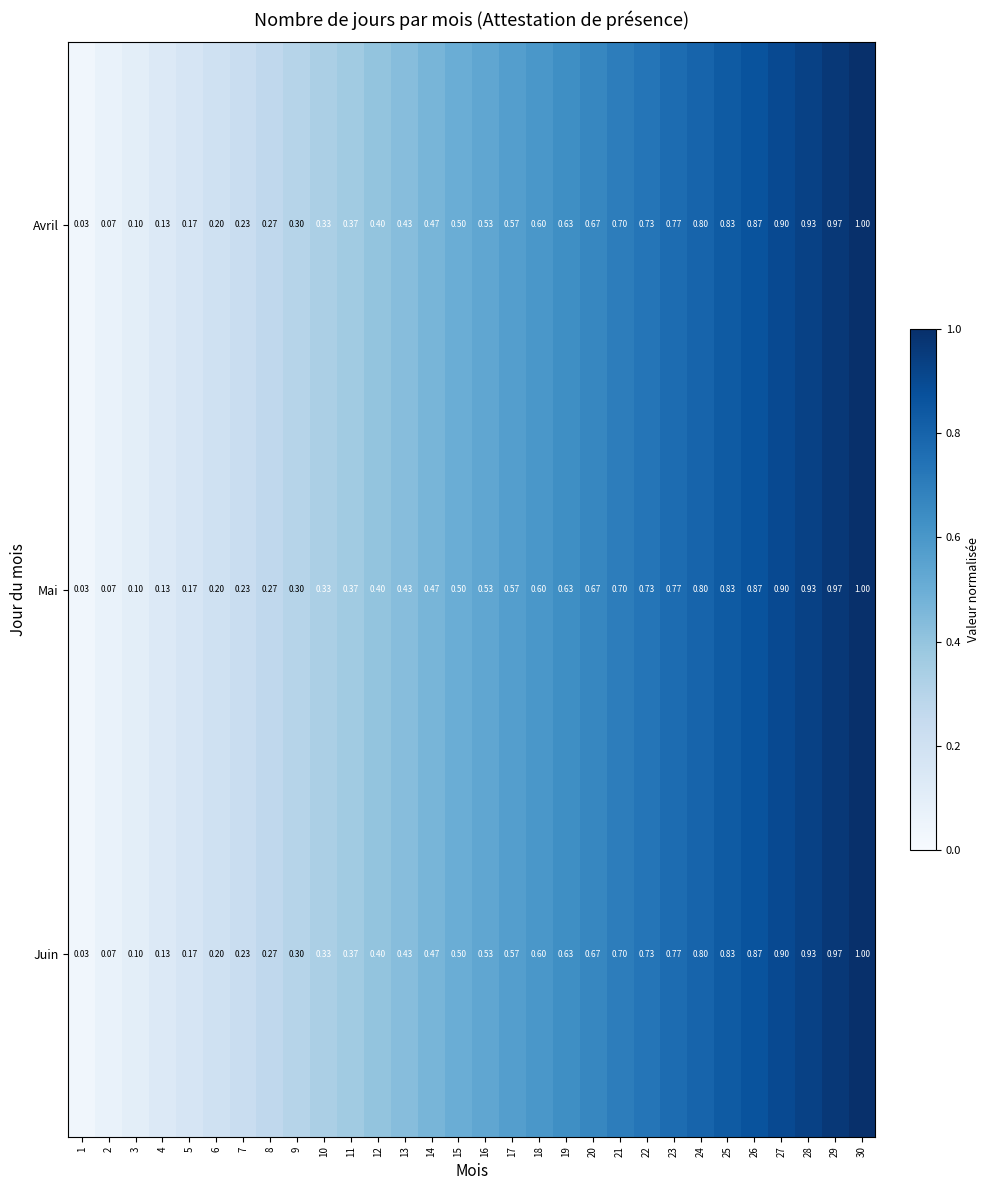

Is the value of Juin at 5 greater than the value of Avril at 12?

No